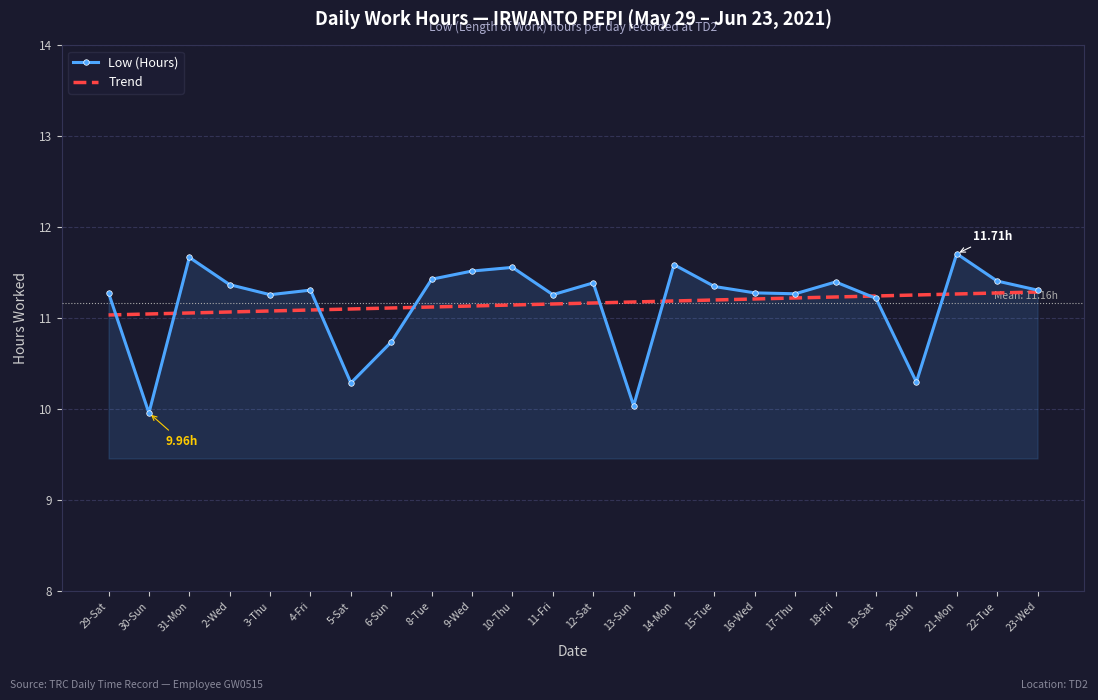

Rank the series by their maximum value, from highest to lowest.

Low (Hours), Trend